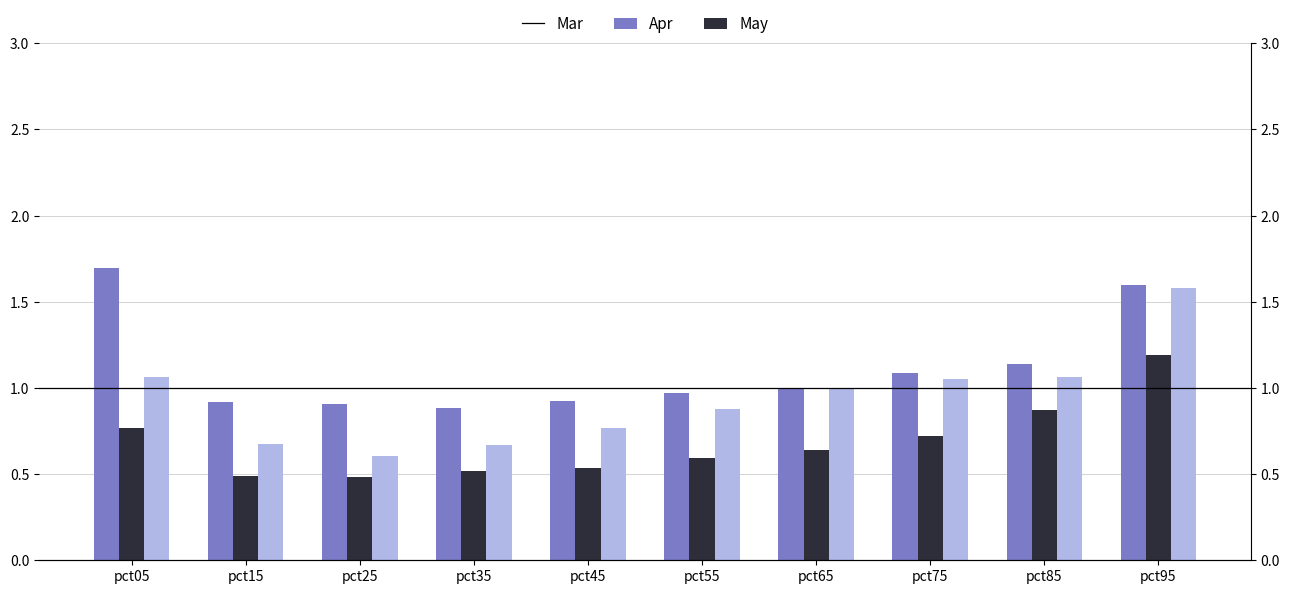

True or false: Apr has a value of 0.2 at pct15.

False